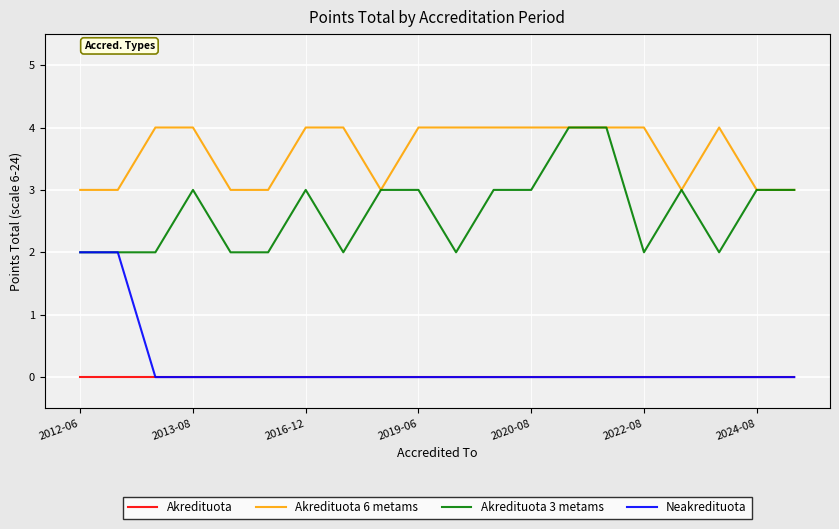

Which series has the largest total across all categories?

Akredituota 6 metams